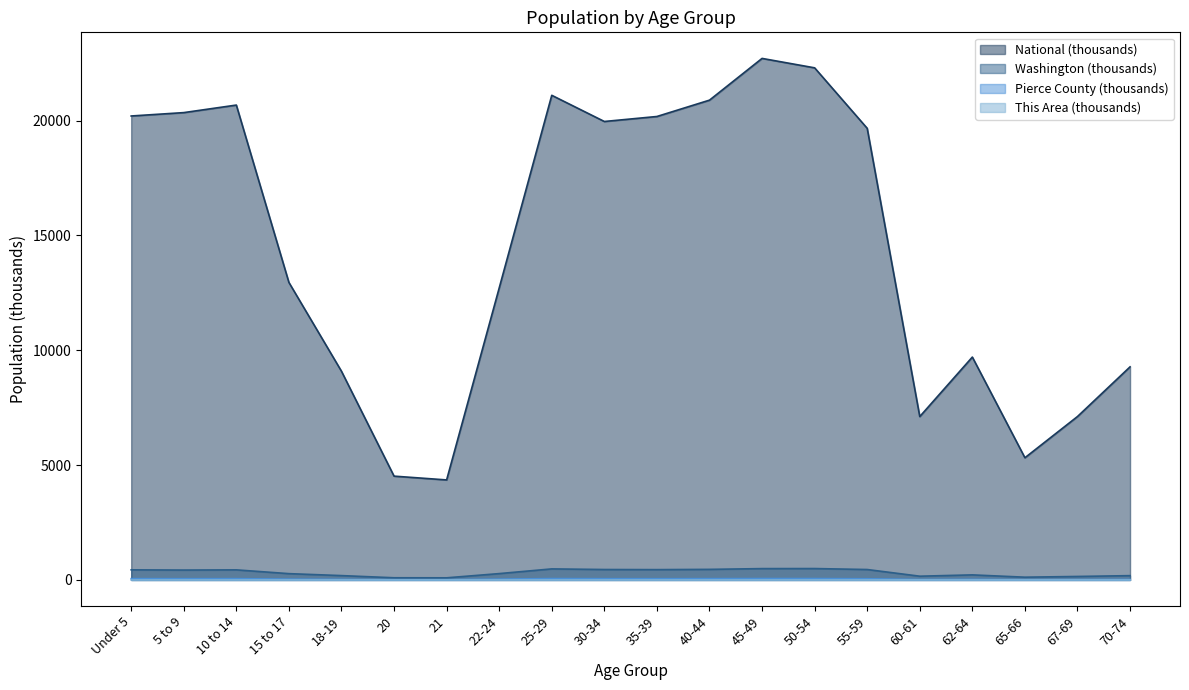

Rank the categories by Pierce County value from highest to lowest.

45-49, 50-54, 25-29, Under 5, 40-44, 10 to 14, 30-34, 5 to 9, 35-39, 55-59, 15 to 17, 22-24, 62-64, 18-19, 70-74, 60-61, 67-69, 65-66, 20, 21